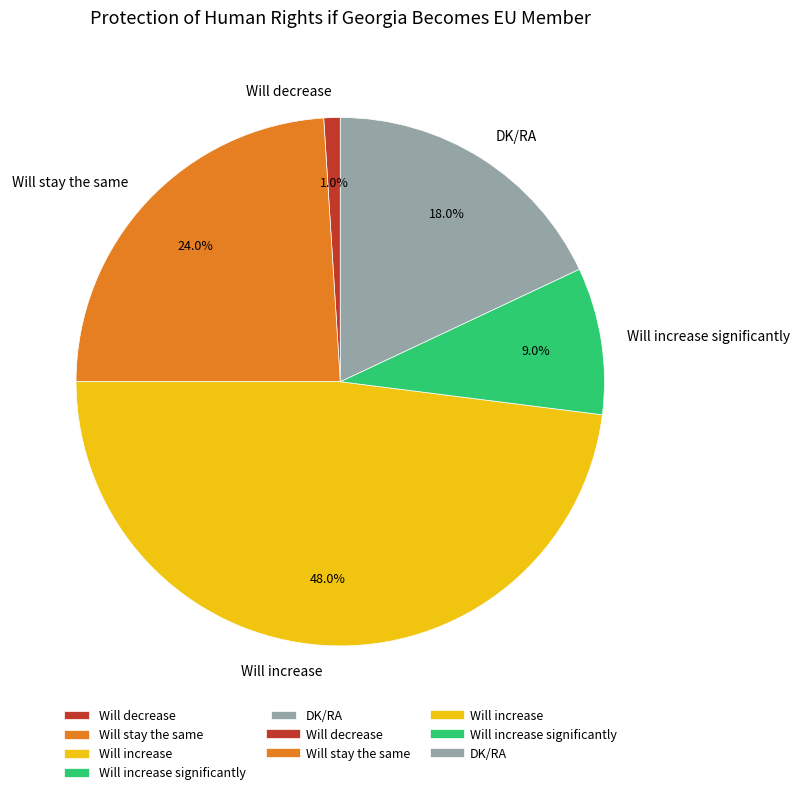

Which category has the biggest portion of the pie?

Will increase